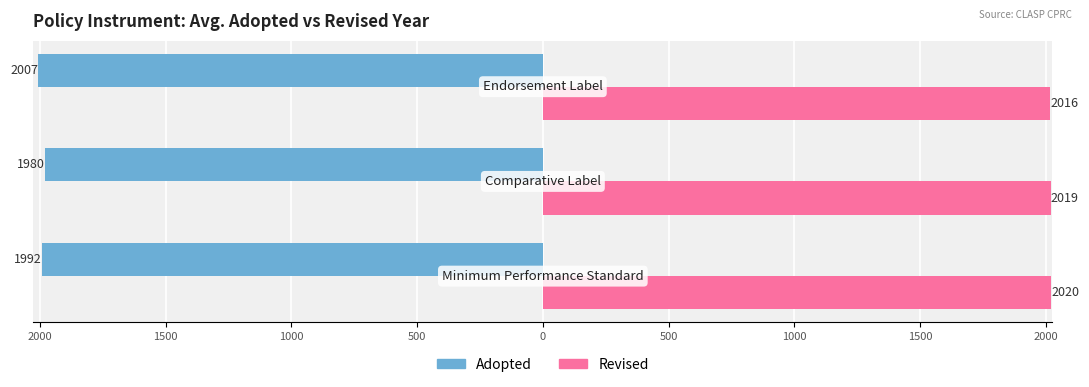

What are all the series names shown in the legend?

Adopted, Revised